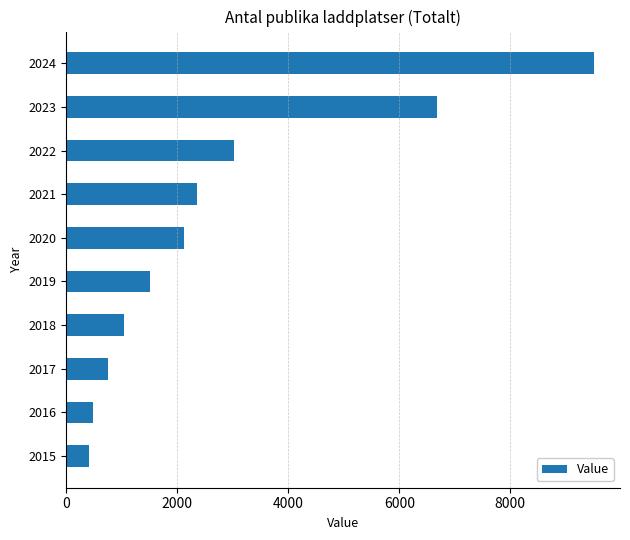

What is the difference between the second highest and minimum values?

6263